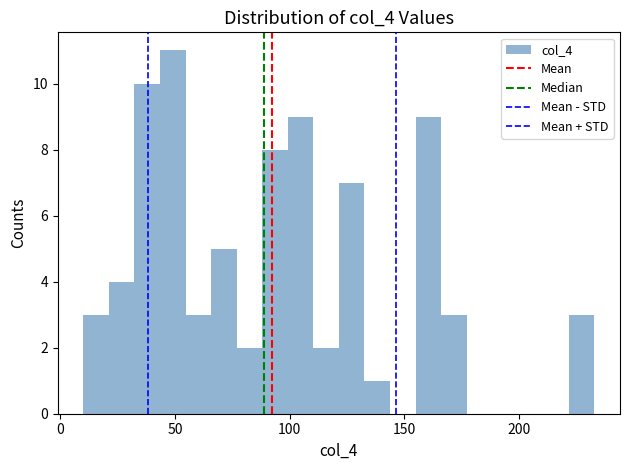

Around what value on the x-axis is the tallest bar? Give the approximate position of its centre, as read against the axis.

50